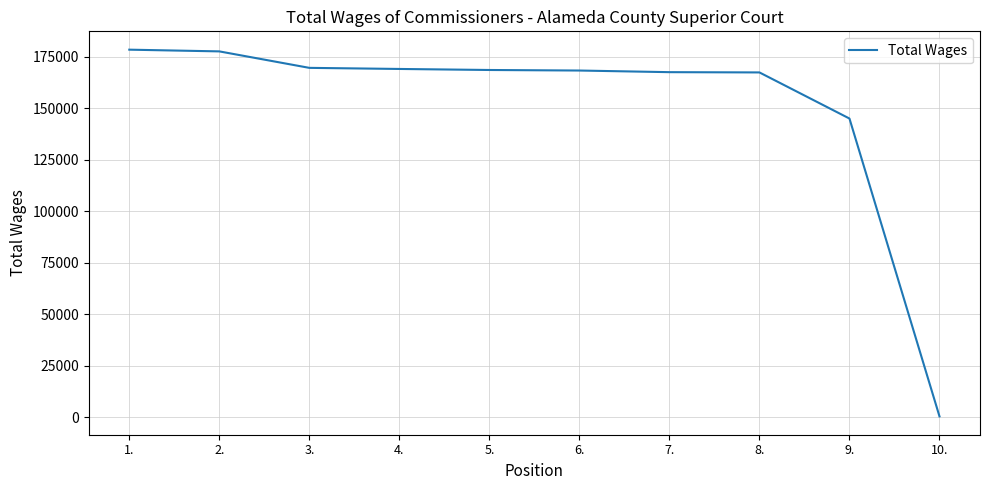

What is the greatest value displayed?

178533